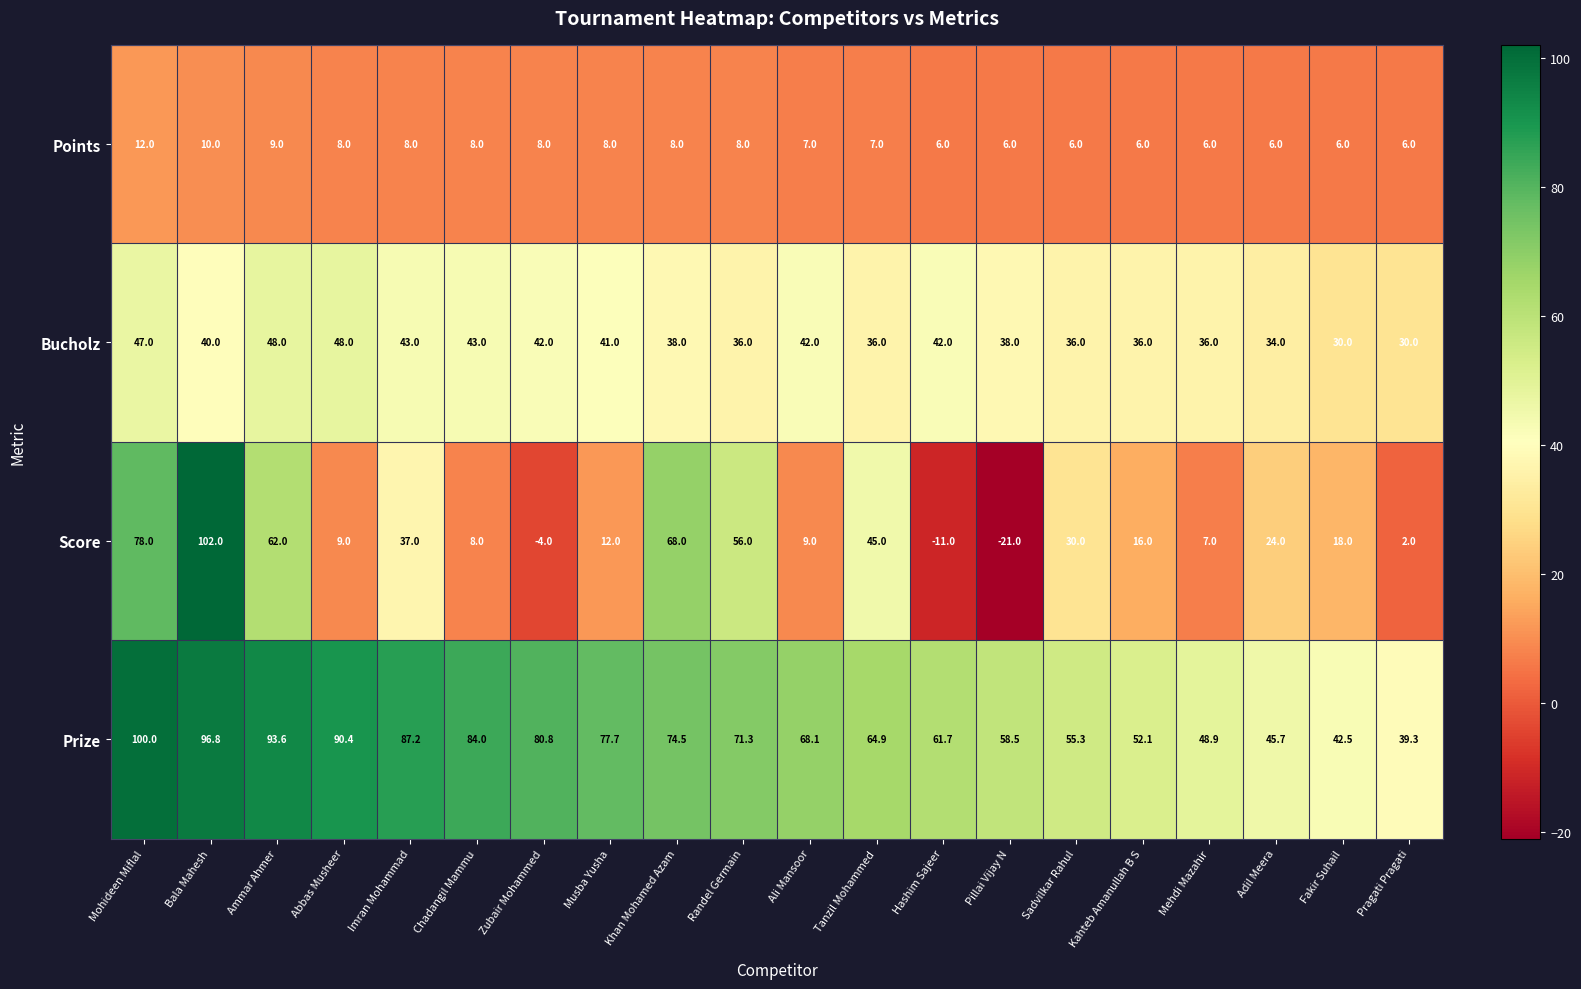

How many data points does each series have?

20